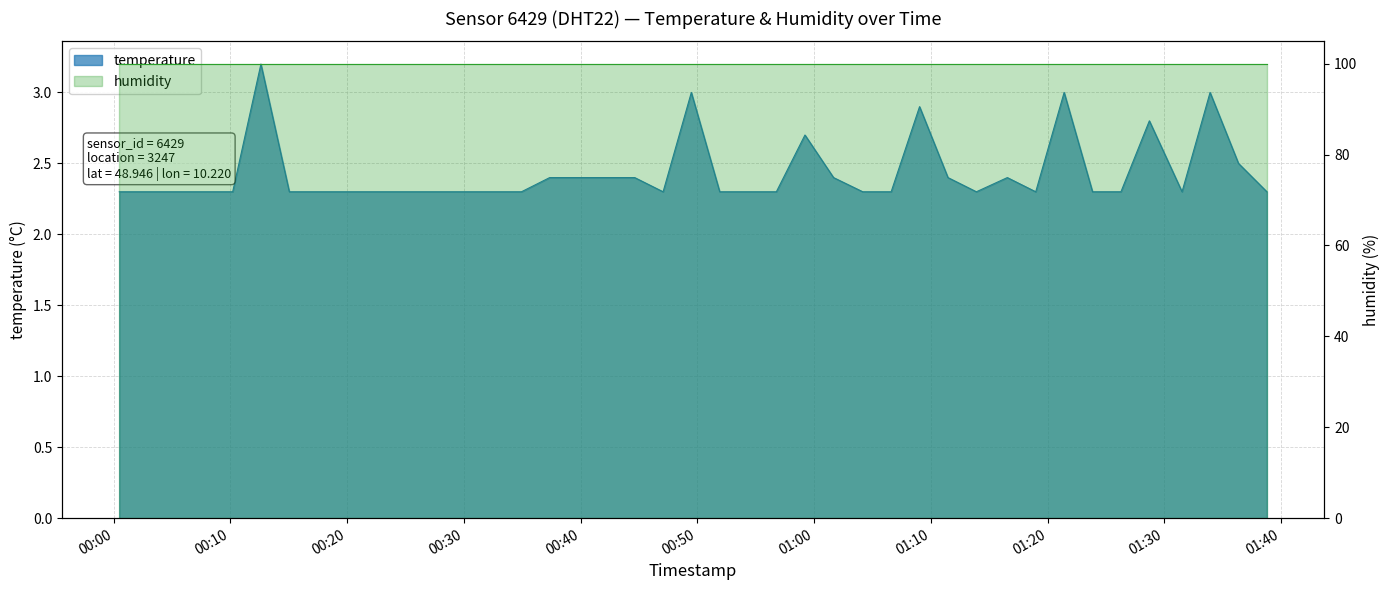

Reading left to right, what are all the values shown in this chart?

2022-12-05T00:00:29=2.3	2022-12-05T00:02:55=2.3	2022-12-05T00:05:20=2.3	2022-12-05T00:07:46=2.3	2022-12-05T00:10:12=2.3	2022-12-05T00:12:37=3.2	2022-12-05T00:15:03=2.3	2022-12-05T00:20:22=2.3	2022-12-05T00:22:48=2.3	2022-12-05T00:25:13=2.3	2022-12-05T00:27:39=2.3	2022-12-05T00:30:05=2.3	2022-12-05T00:32:30=2.3	2022-12-05T00:34:56=2.3	2022-12-05T00:37:21=2.4	2022-12-05T00:39:47=2.4	2022-12-05T00:42:13=2.4	2022-12-05T00:44:38=2.4	2022-12-05T00:47:04=2.3	2022-12-05T00:49:29=3.0	2022-12-05T00:51:55=2.3	2022-12-05T00:54:20=2.3	2022-12-05T00:56:46=2.3	2022-12-05T00:59:13=2.7	2022-12-05T01:01:40=2.4	2022-12-05T01:04:10=2.3	2022-12-05T01:06:36=2.3	2022-12-05T01:09:02=2.9	2022-12-05T01:11:28=2.4	2022-12-05T01:13:54=2.3	2022-12-05T01:16:33=2.4	2022-12-05T01:18:59=2.3	2022-12-05T01:21:25=3.0	2022-12-05T01:23:51=2.3	2022-12-05T01:26:17=2.3	2022-12-05T01:28:43=2.8	2022-12-05T01:31:31=2.3	2022-12-05T01:33:55=3.0	2022-12-05T01:36:21=2.5	2022-12-05T01:38:47=2.3